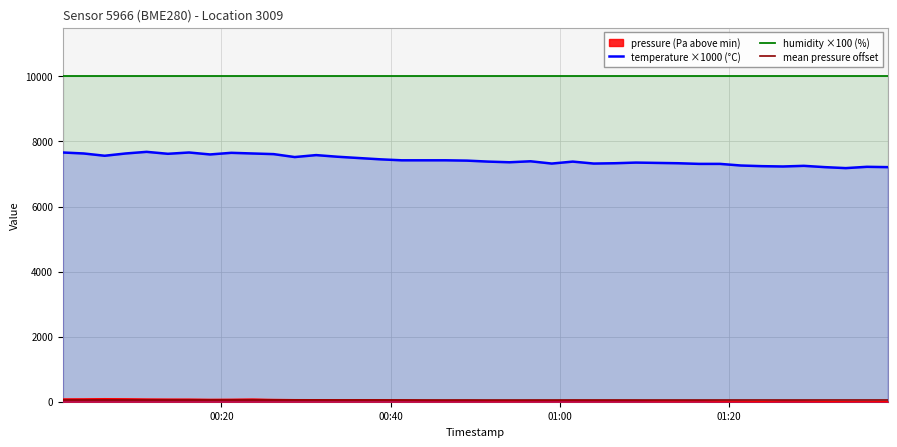

At which label does temperature first exceed 7410?

00:20